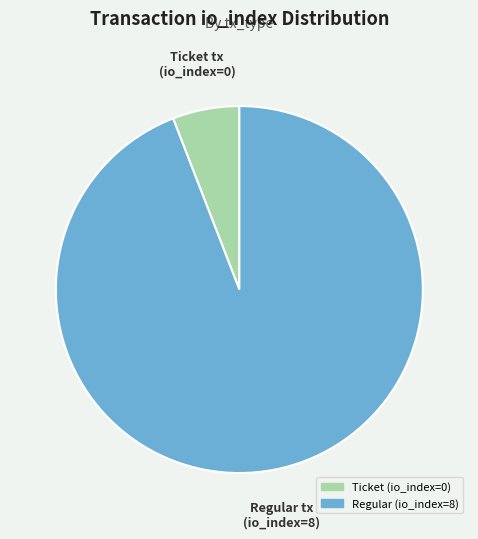

Does any single category account for the majority?

Yes